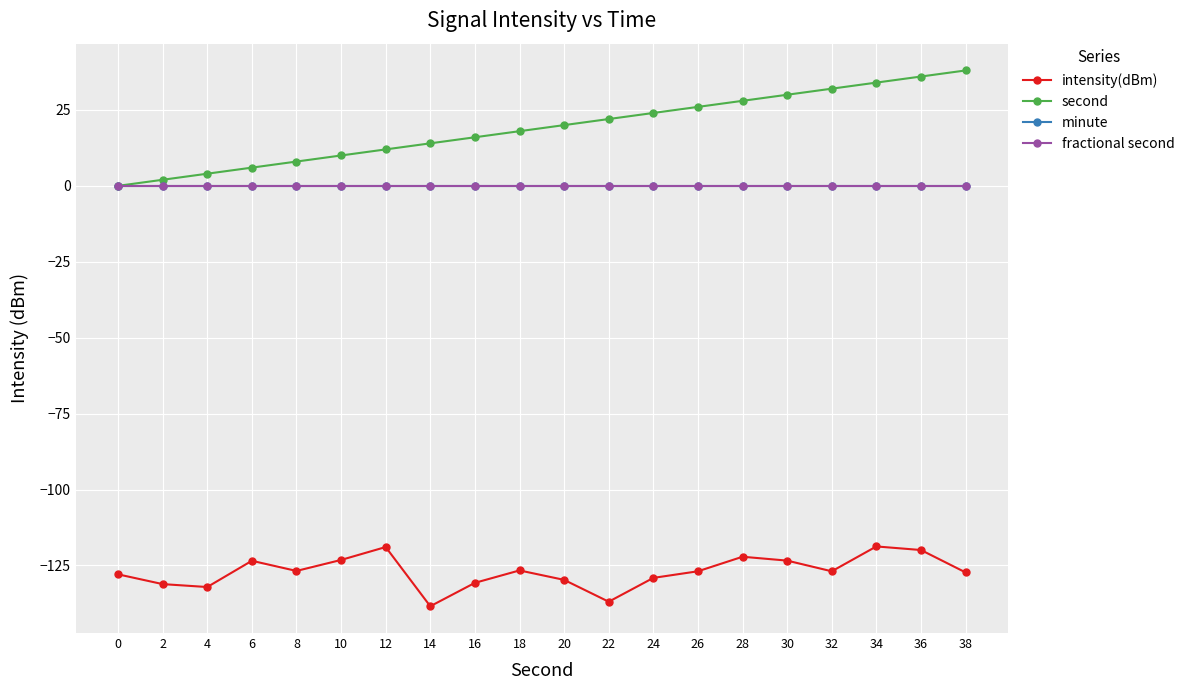

Rank the categories by fractional second value from lowest to highest.

0, 2, 4, 6, 8, 10, 12, 14, 16, 18, 20, 22, 24, 26, 28, 30, 32, 34, 36, 38